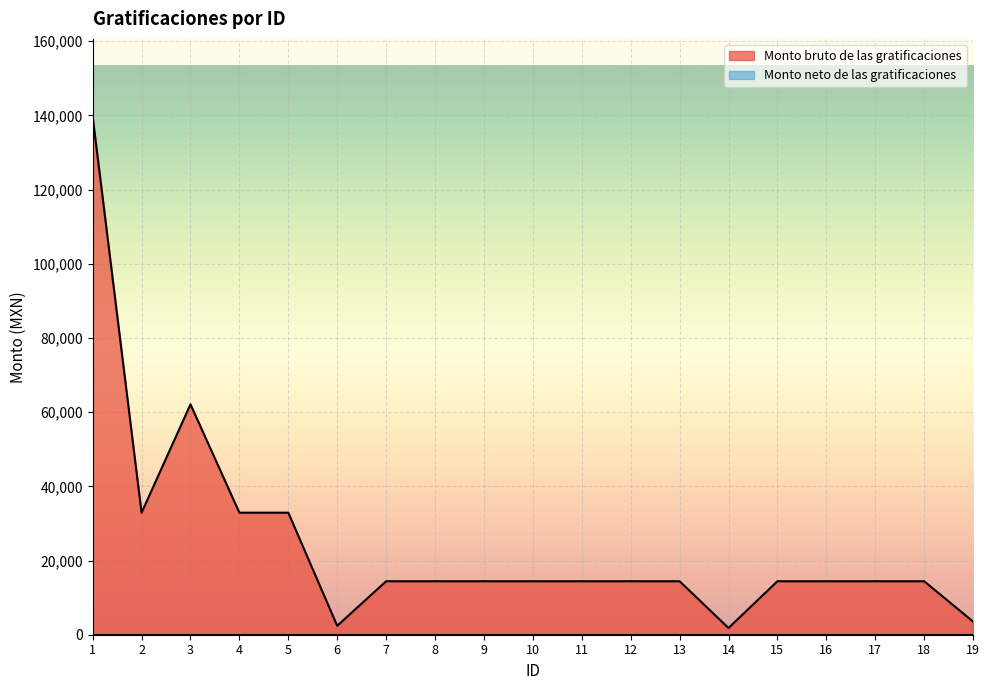

How many distinct data groups are displayed?

2